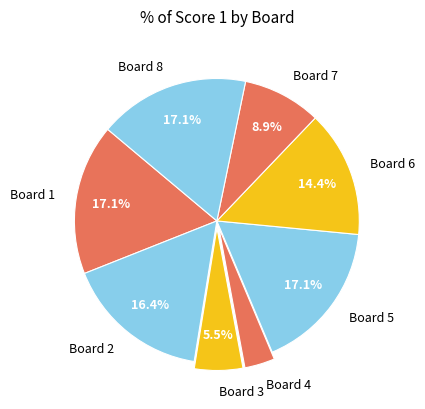

How much of the chart is everything except Board 3?

94.5%